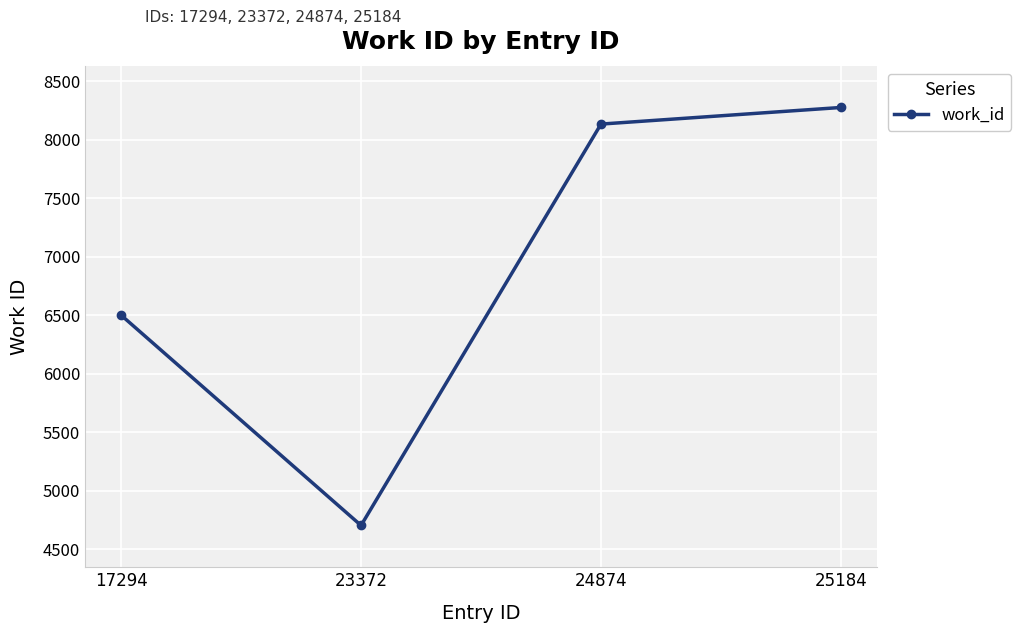

True or false: the data shows 8274 at 25184.

True